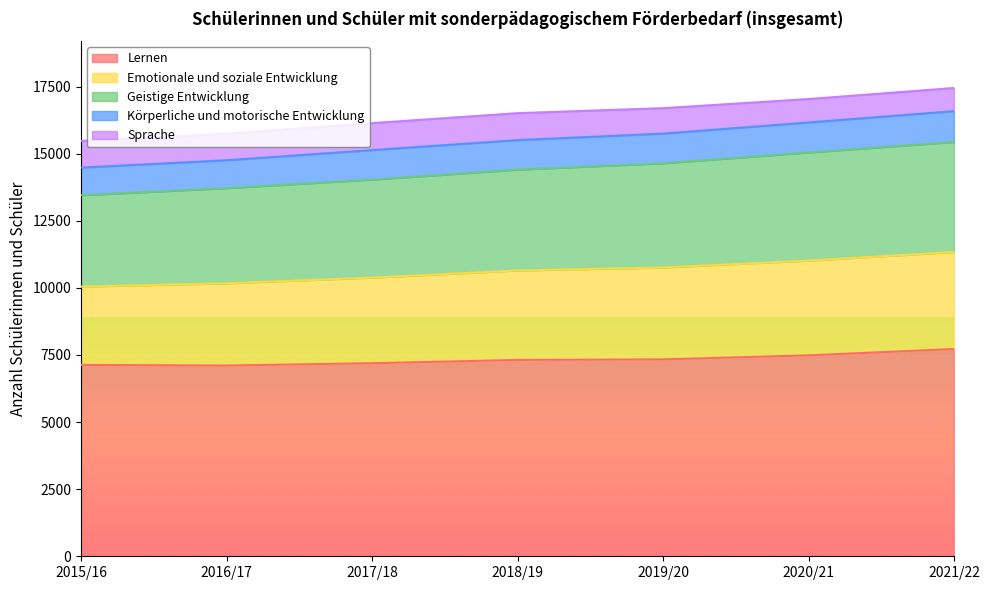

True or false: Lernen and Geistige Entwicklung intersect in this chart.

False